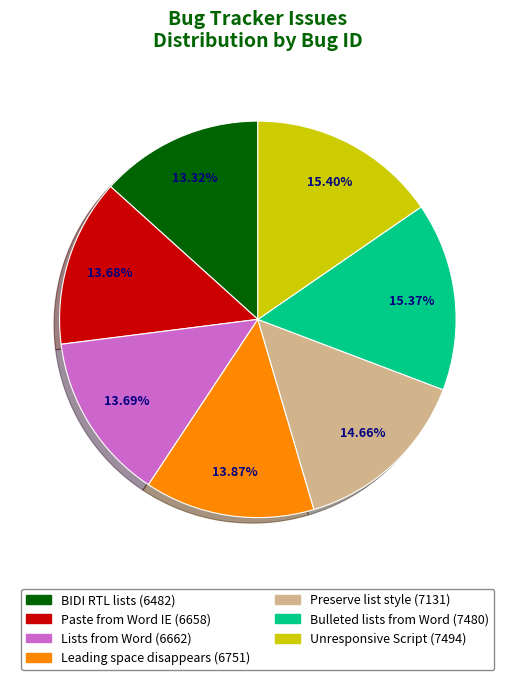

Is there a majority slice in this chart?

No